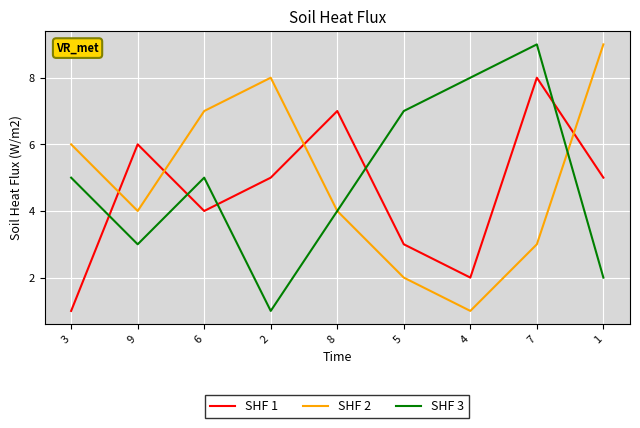

What is the maximum value shown in the chart?

9